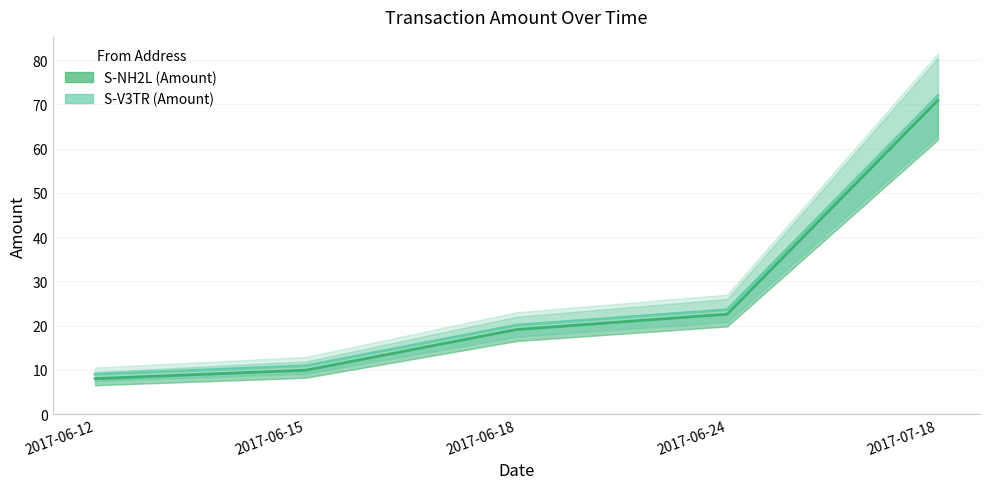

What is the approximate value of S-V3TR (Amount) at 2017-06-15?

10.9